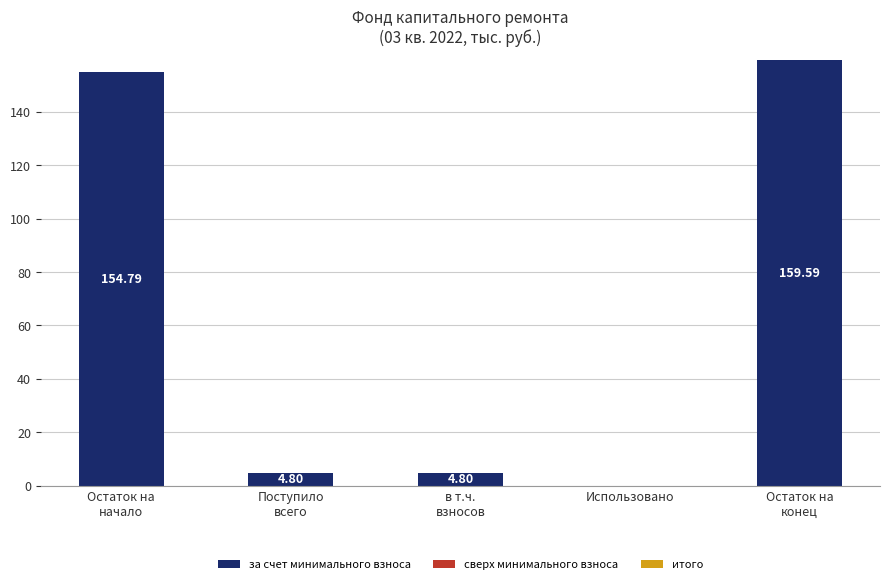

How many data points are above 4?

4